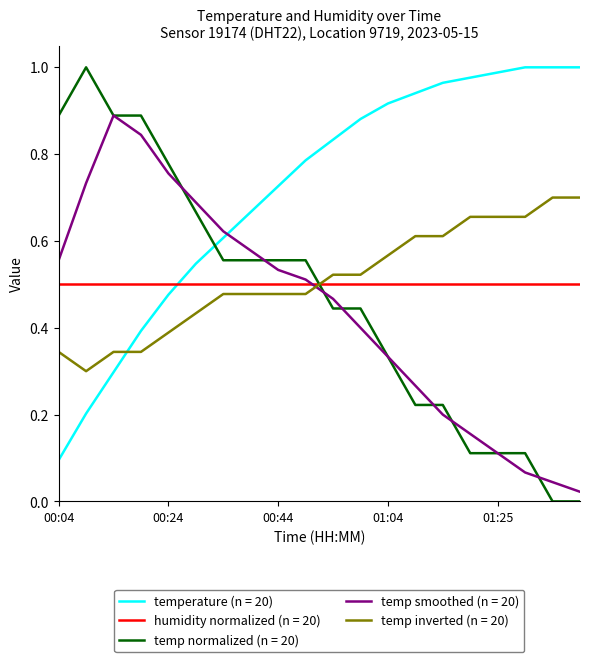

Which series ends up on top after the final intersection of temperature (n = 20) and humidity normalized (n = 20)?

temperature (n = 20)